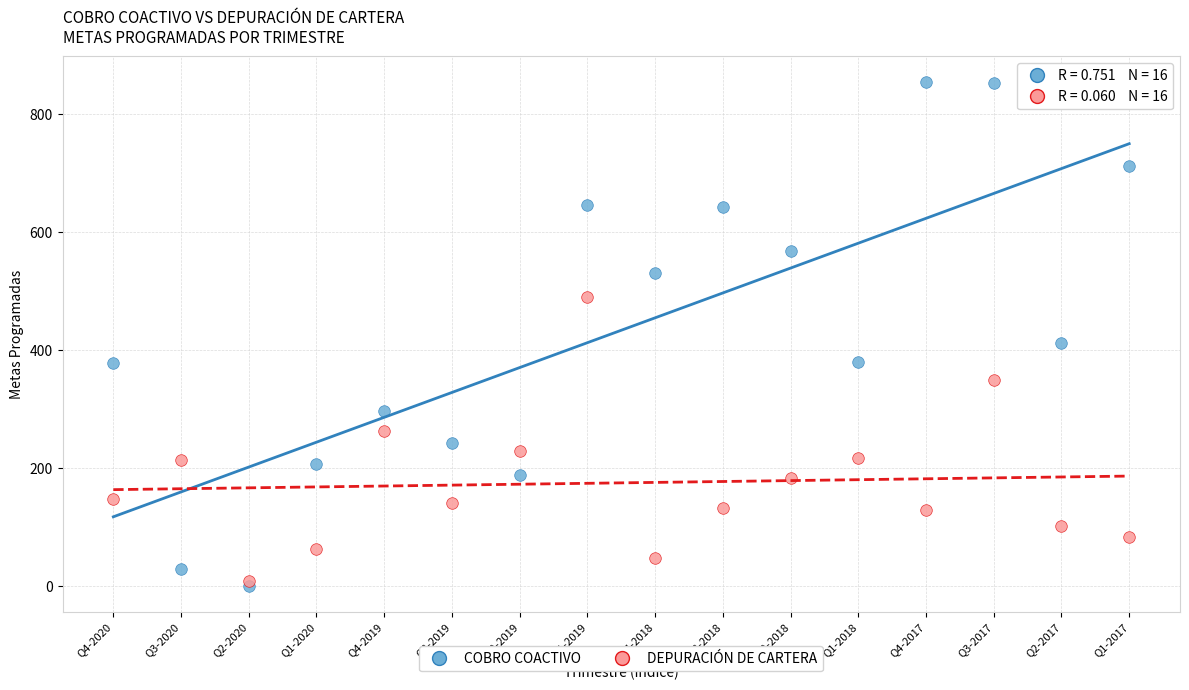

Across all data points, what is the range of X values (max minus min)?

15